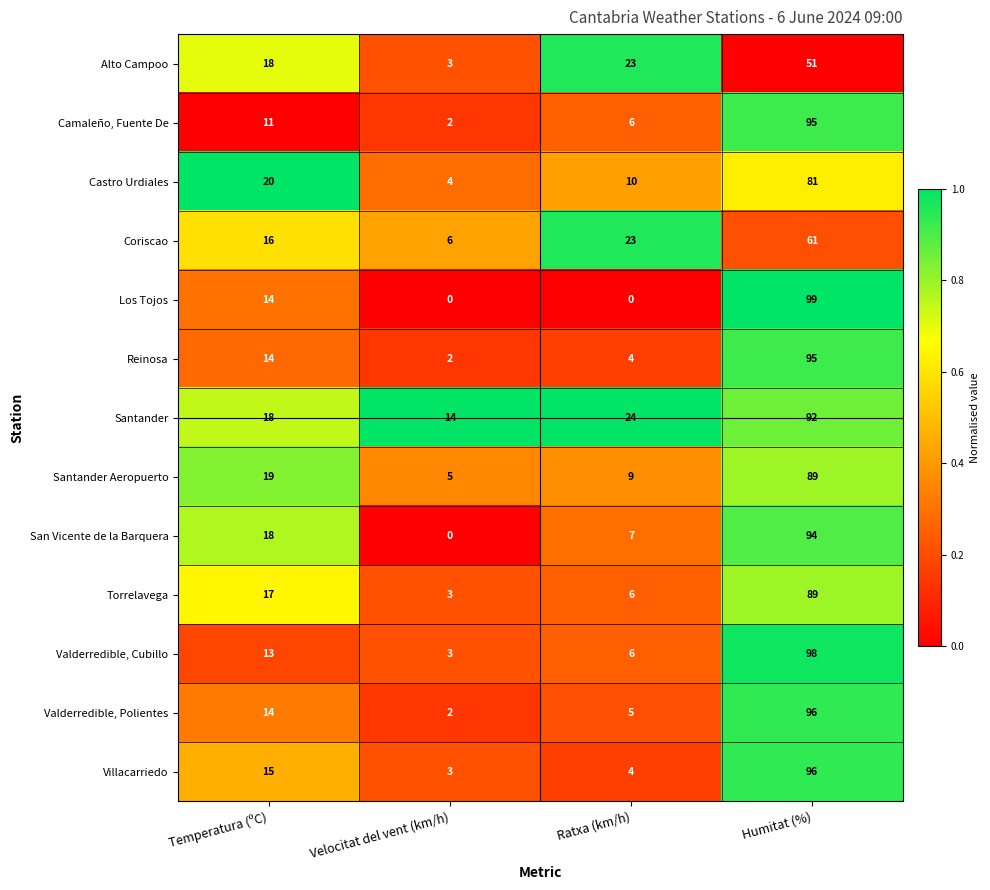

What is the approximate value of Santander at Velocitat del vent (km/h)?

14